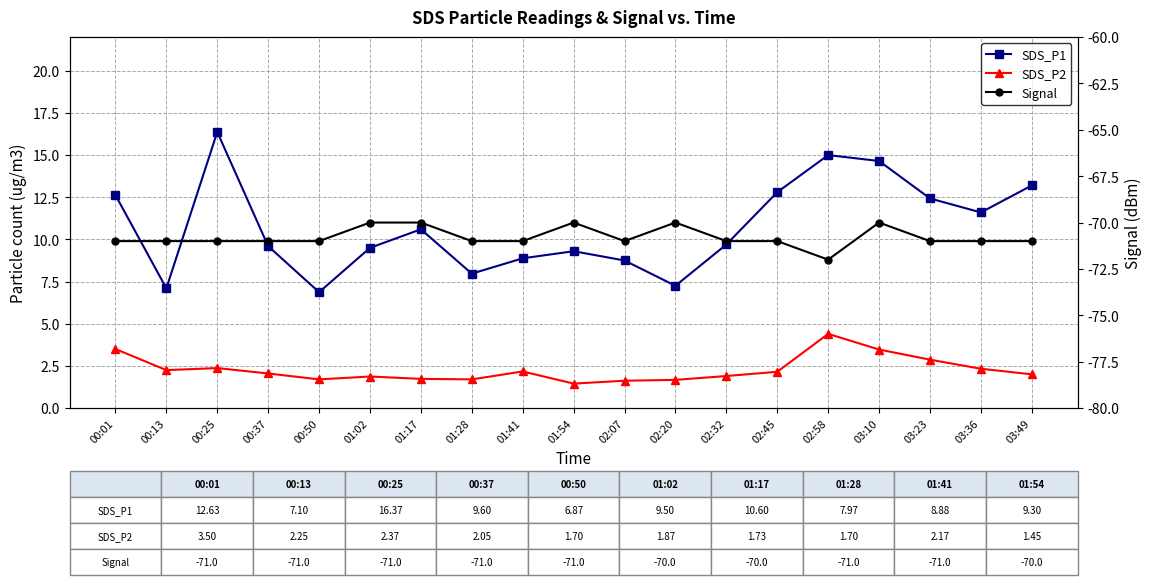

What is the total value across all series at 00:50?

-62.4